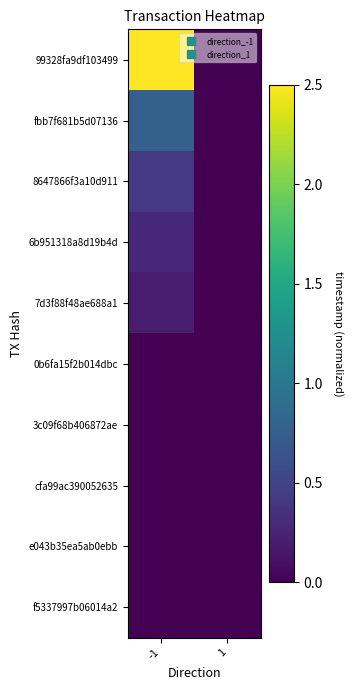

Which series changed the most between -1 and 1?

99328fa9df103499